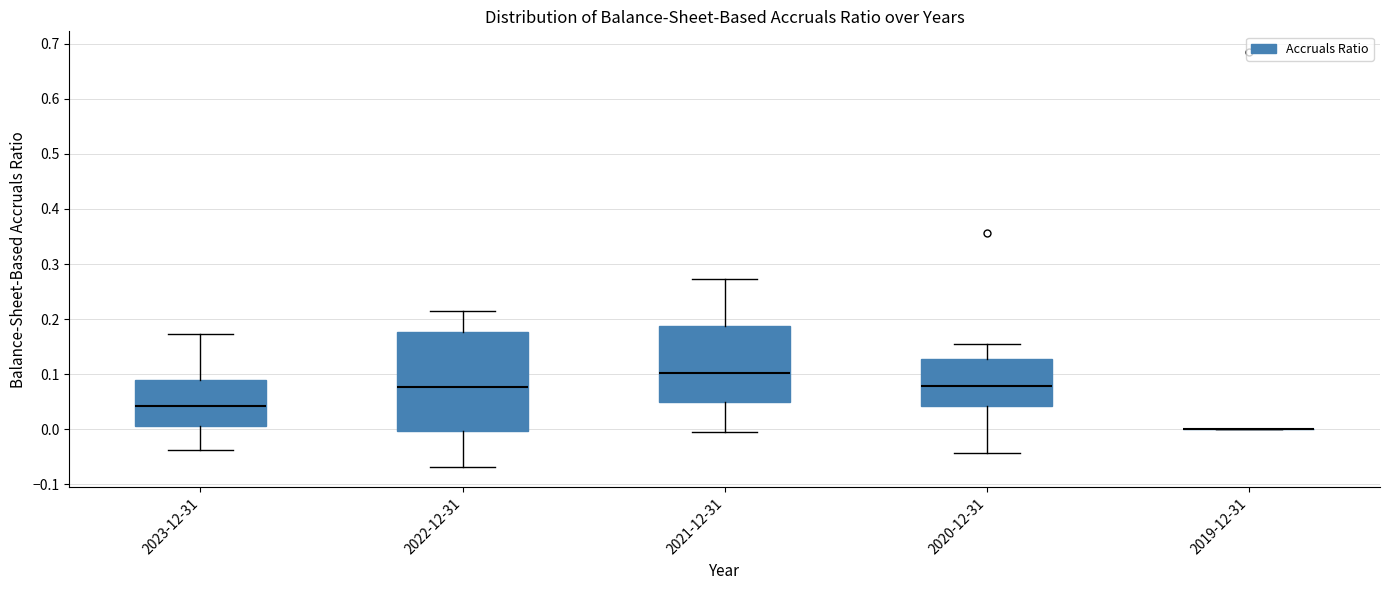

Reading left to right, read every box against the y-axis: the position of its median line, the range the box covers, and the ends of its whiskers. The values are not printed on the chart, so give them approximately, as read against the axis.

2023-12-31: median 0.04, box 0.01 to 0.09, whiskers -0.04 to 0.17
2022-12-31: median 0.08, box 0.00 to 0.18, whiskers -0.07 to 0.21
2021-12-31: median 0.10, box 0.05 to 0.19, whiskers 0.00 to 0.27
2020-12-31: median 0.08, box 0.04 to 0.13, whiskers -0.04 to 0.15
2019-12-31: box collapsed to a line at 0.00, whiskers 0.00 to 0.00